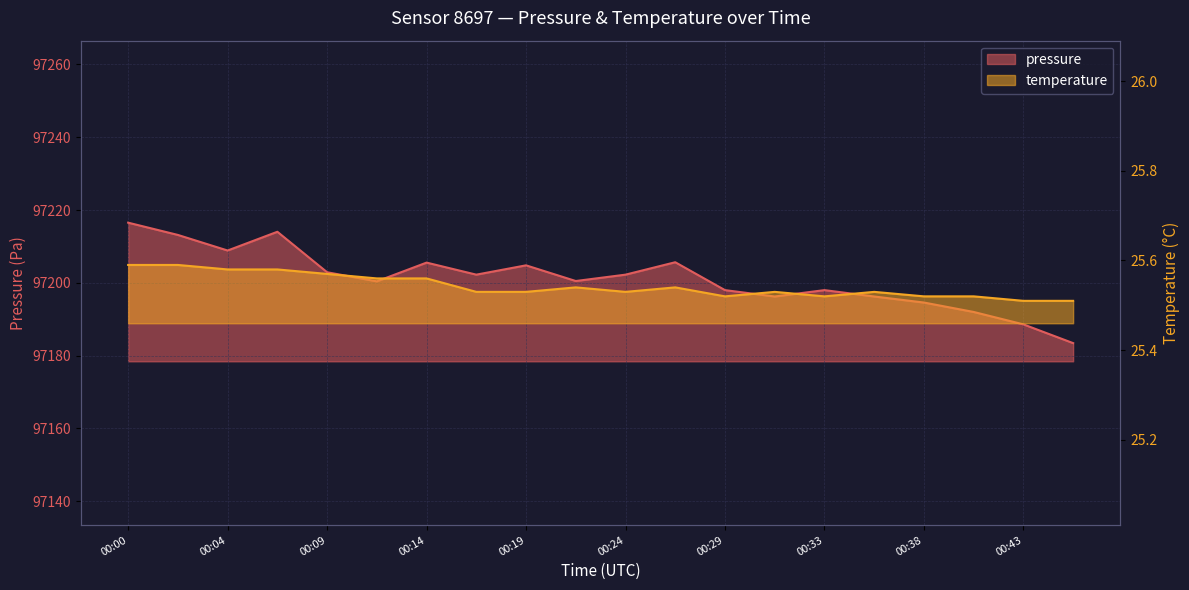

What is the difference between the maximum and minimum values in the pressure series?

33.1